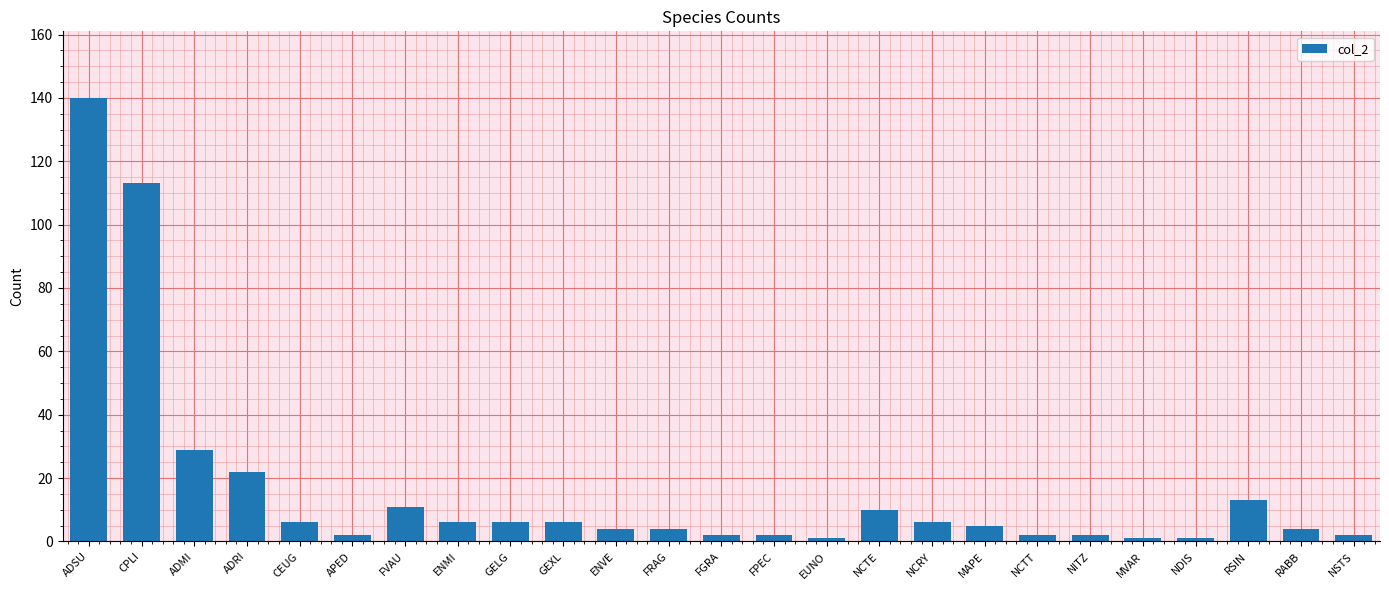

Which label corresponds to the largest value in the chart?

ADSU